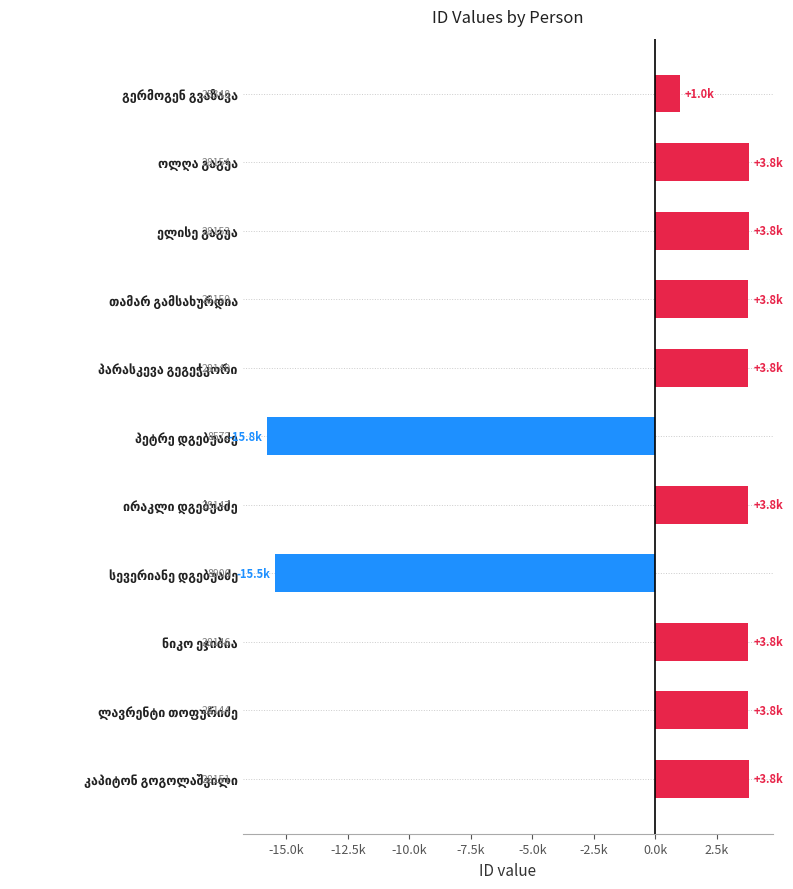

Are the bars horizontal?

Yes